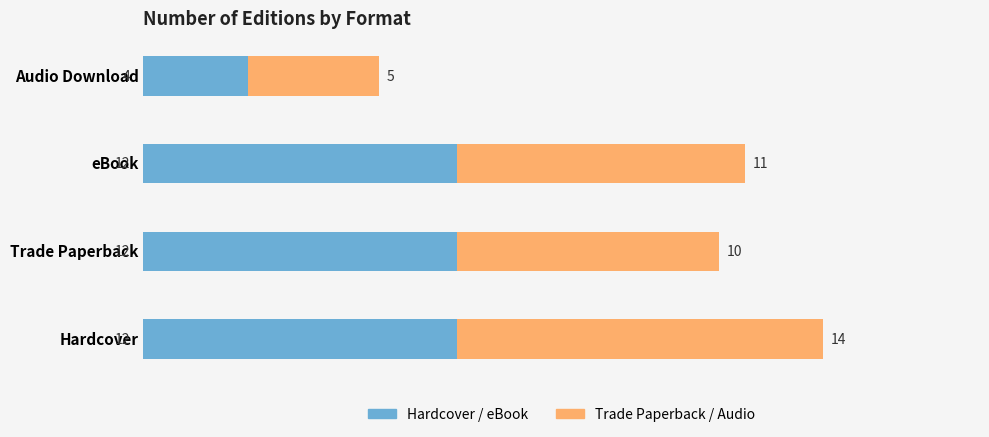

What is the sum of all Hardcover / eBook values?

40